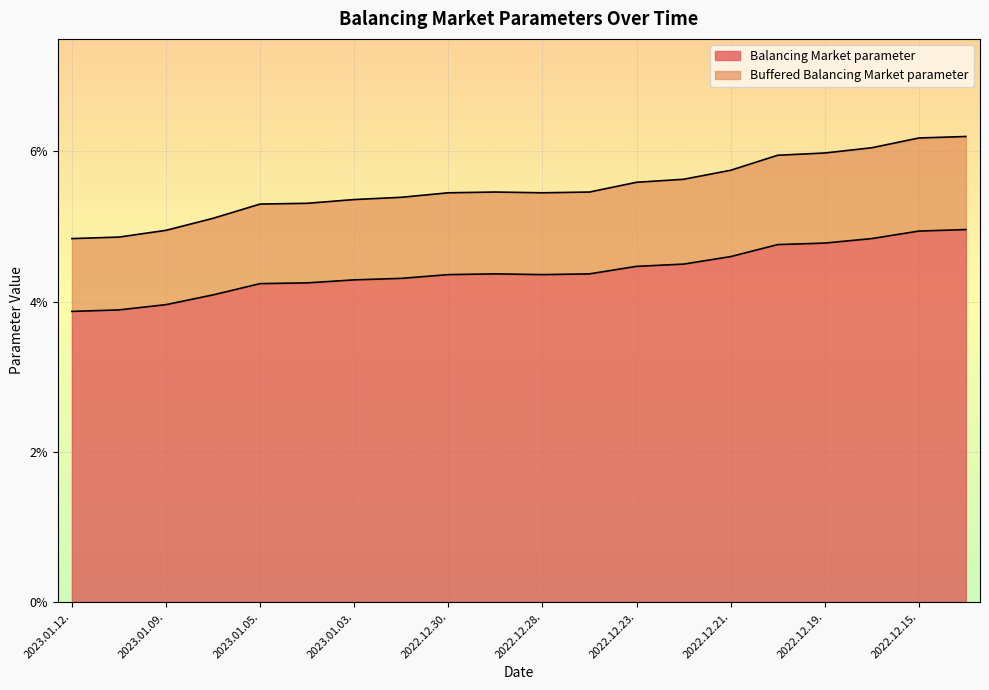

What is the highest value of the Buffered Balancing Market parameter series?

0.1